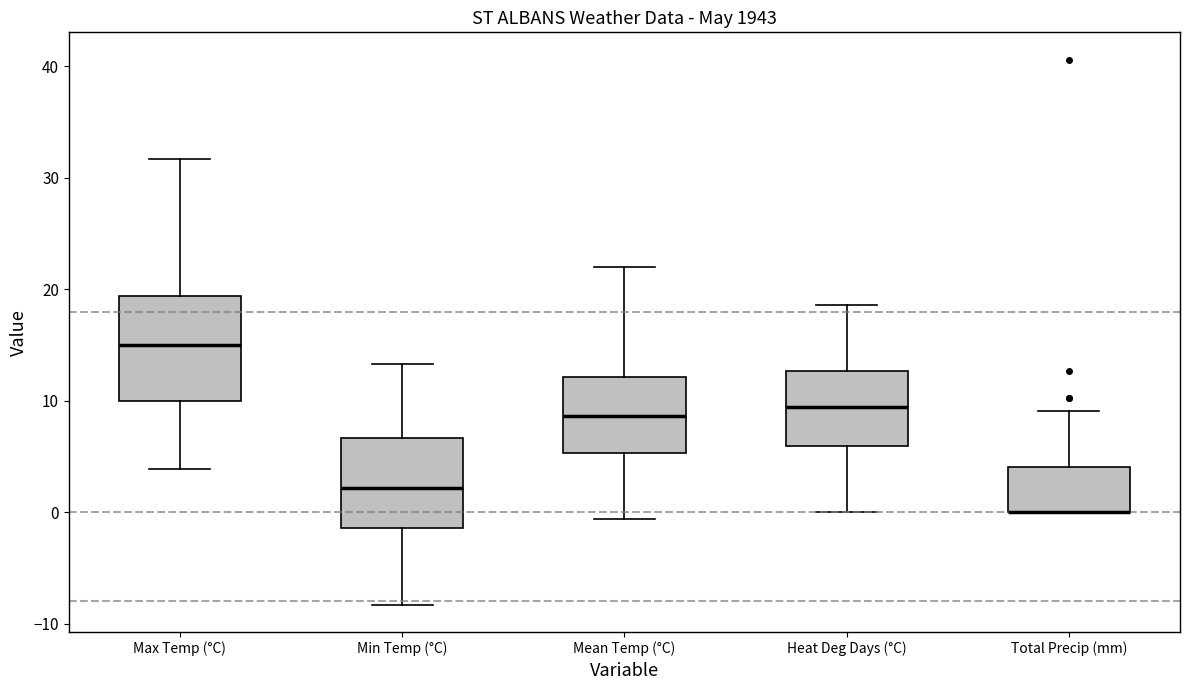

Reading left to right, read every box against the y-axis: the position of its median line, the range the box covers, and the ends of its whiskers. The values are not printed on the chart, so give them approximately, as read against the axis.

Max Temp (°C): median 15, box 10 to 19, whiskers 4 to 32
Min Temp (°C): median 2, box -1 to 7, whiskers -8 to 13
Mean Temp (°C): median 9, box 5 to 12, whiskers -1 to 22
Heat Deg Days (°C): median 9, box 6 to 13, whiskers 0 to 19
Total Precip (mm): median 0 (drawn on the box's lower edge), box 0 to 4, whiskers 0 to 9